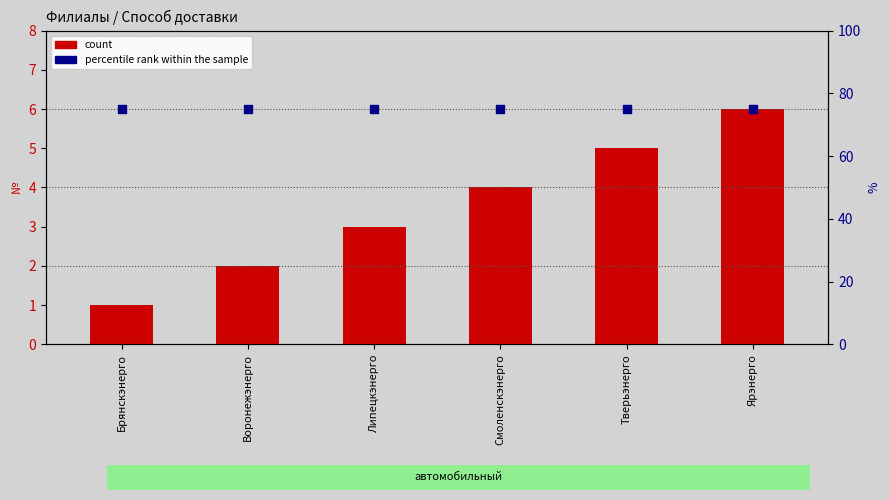

What are all the series names shown in the legend?

count, percentile rank within the sample